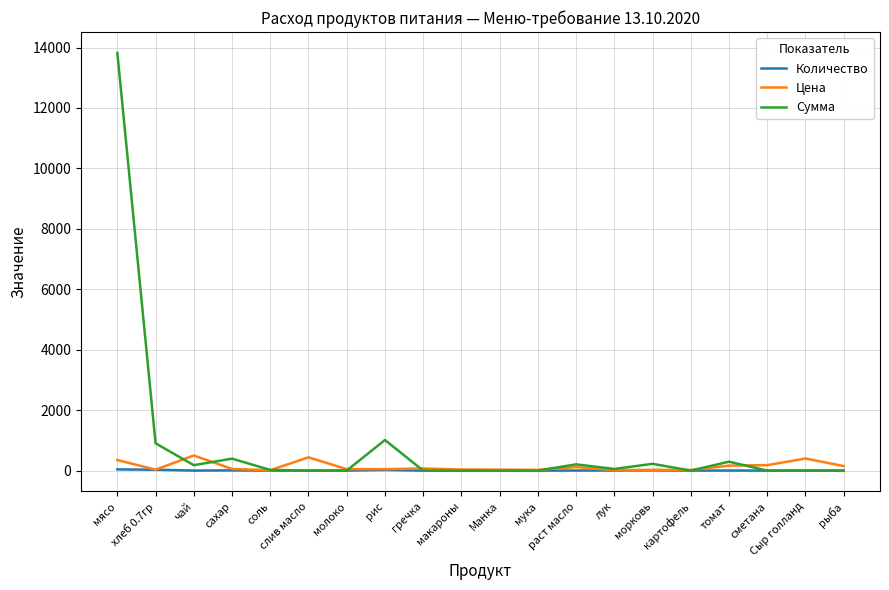

What is the maximum value shown in the chart?

13821.5